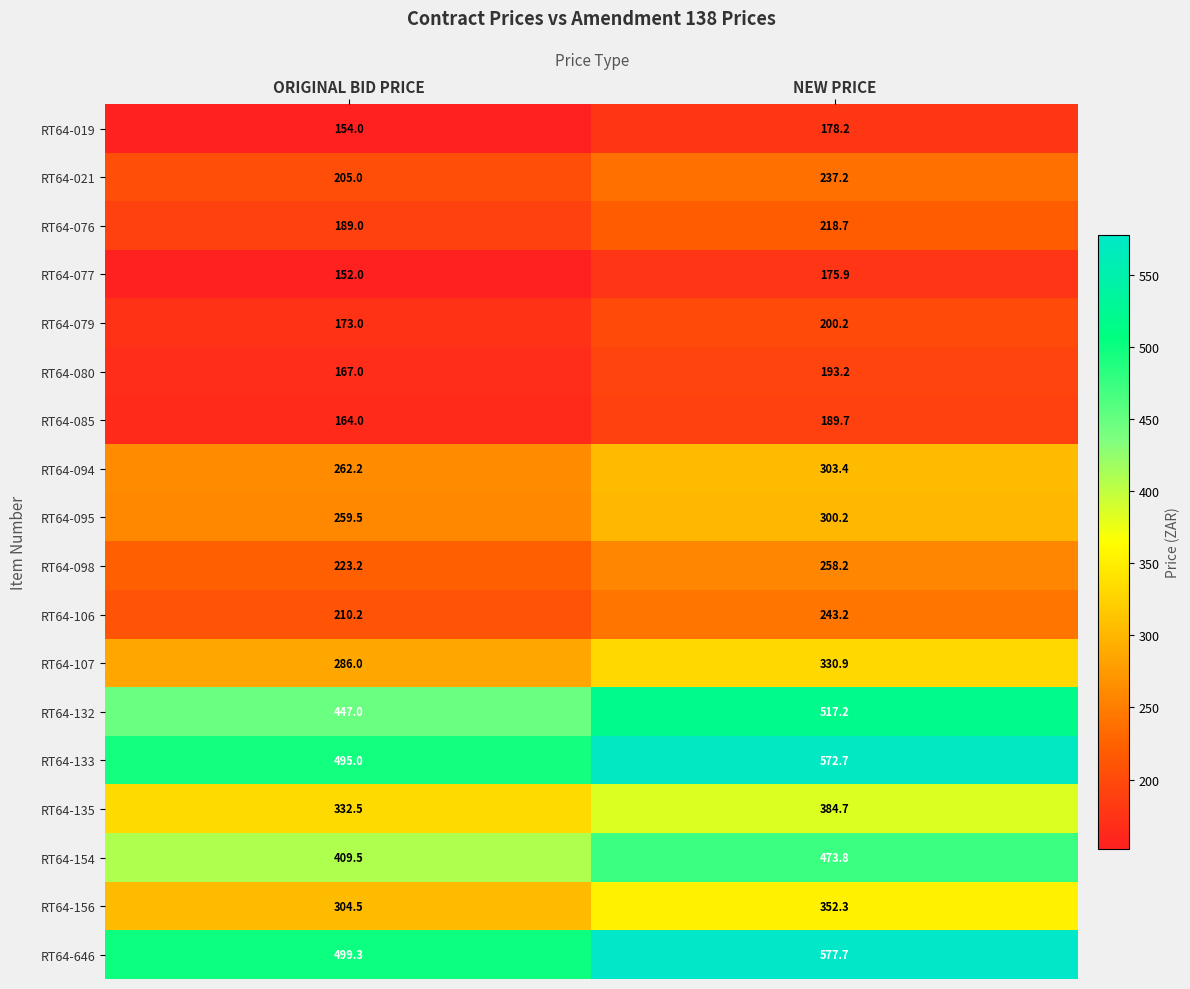

List the labels in order of RT64-076 value, largest first.

NEW PRICE, ORIGINAL BID PRICE